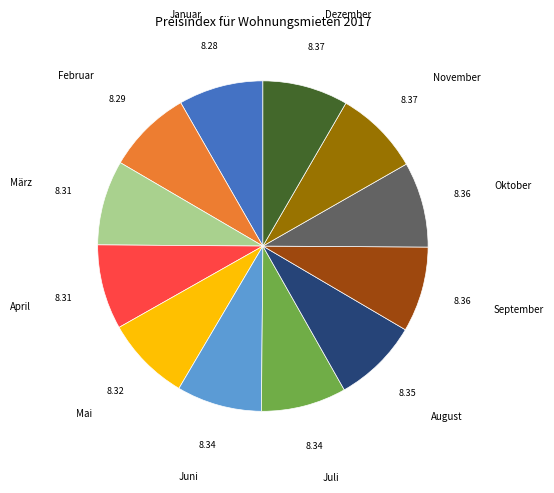

What is the ratio of the value at Juni to the value at August?

1.0